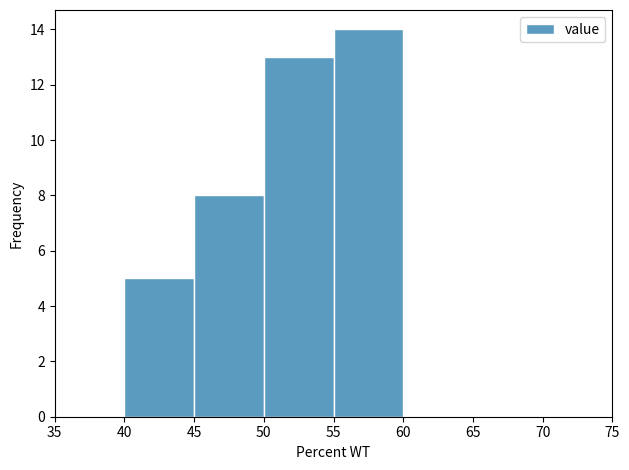

What is the height of the bar covering 40 to 45 on the x-axis? The values are not printed on the chart, so give them approximately, as read against the axis.

5